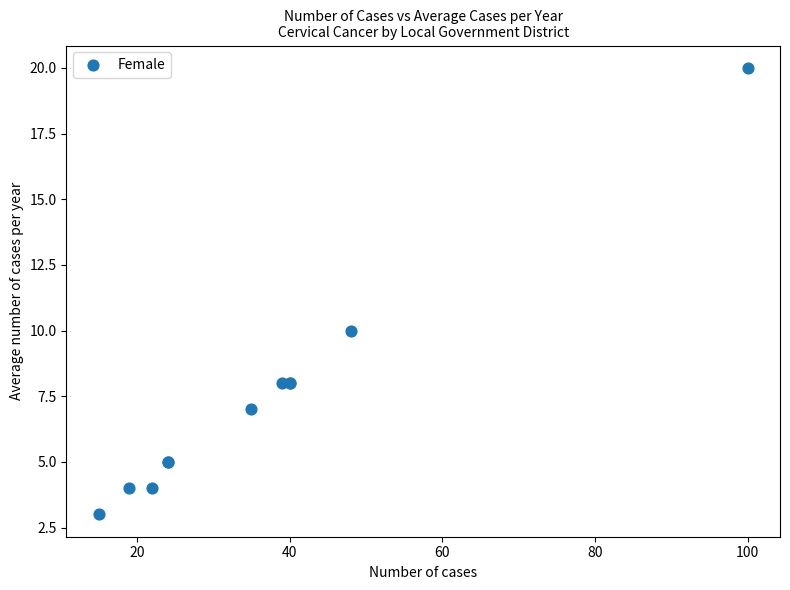

What Y value in the scatter plot is closest to 11?

10